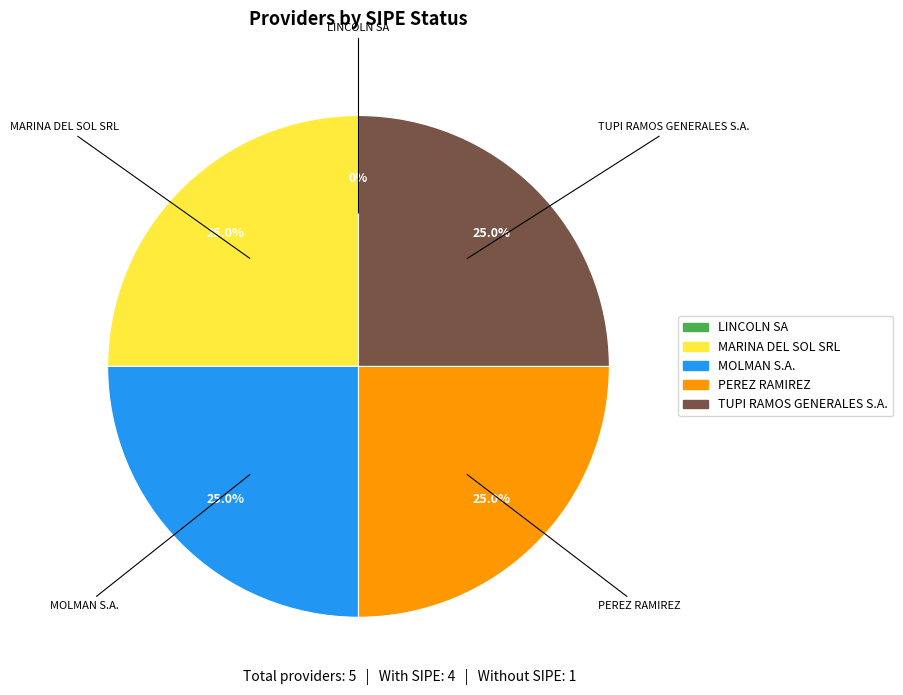

What percentage is the MARINA DEL SOL SRL slice, to the nearest percent?

25%